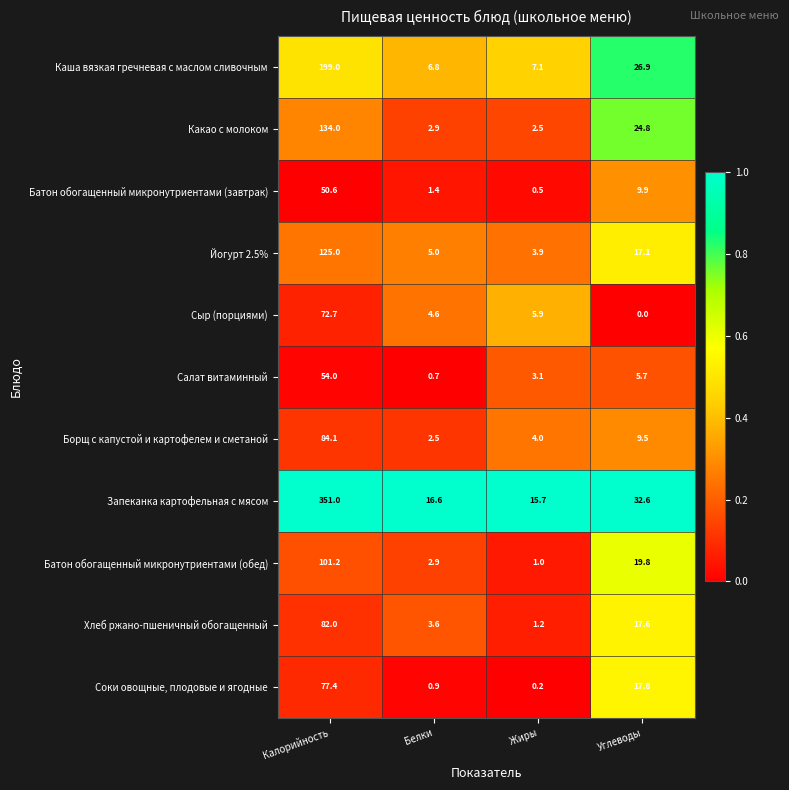

Which series has the largest total across all categories?

Запеканка картофельная с мясом